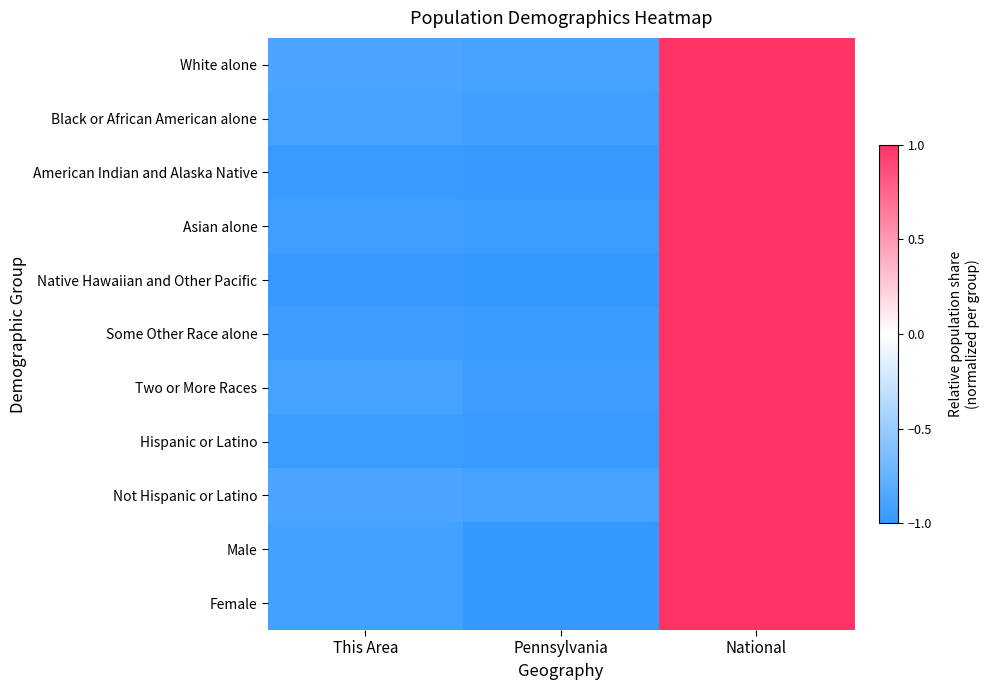

Rank the series by their maximum value, from lowest to highest.

White alone, Black or African American alone, American Indian and Alaska Native, Asian alone, Native Hawaiian and Other Pacific, Some Other Race alone, Two or More Races, Hispanic or Latino, Not Hispanic or Latino, Male, Female